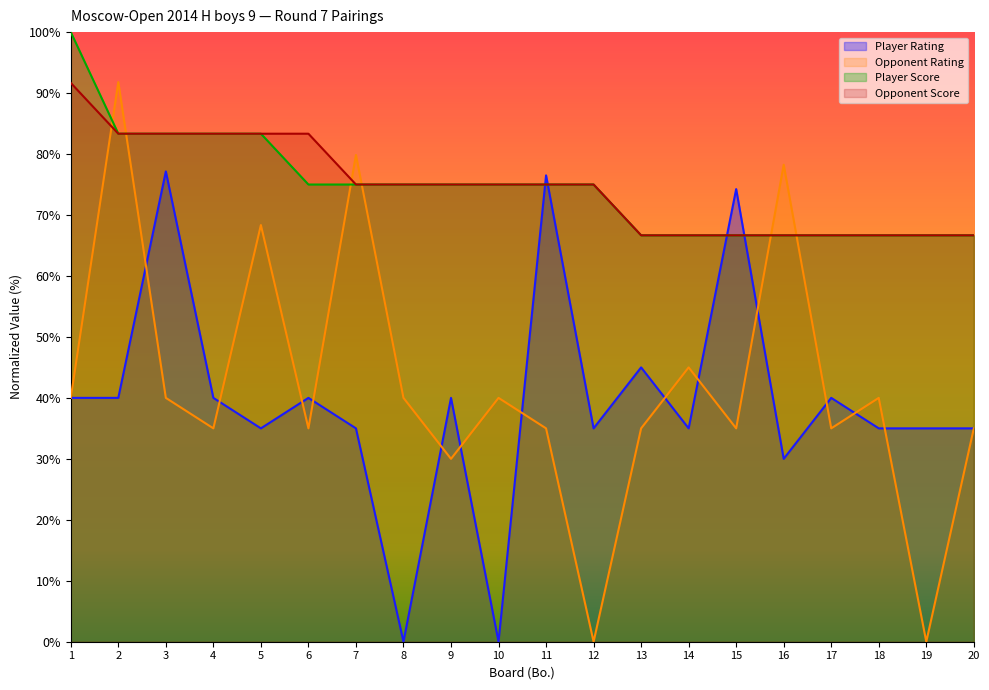

How many data points does each series have?

20